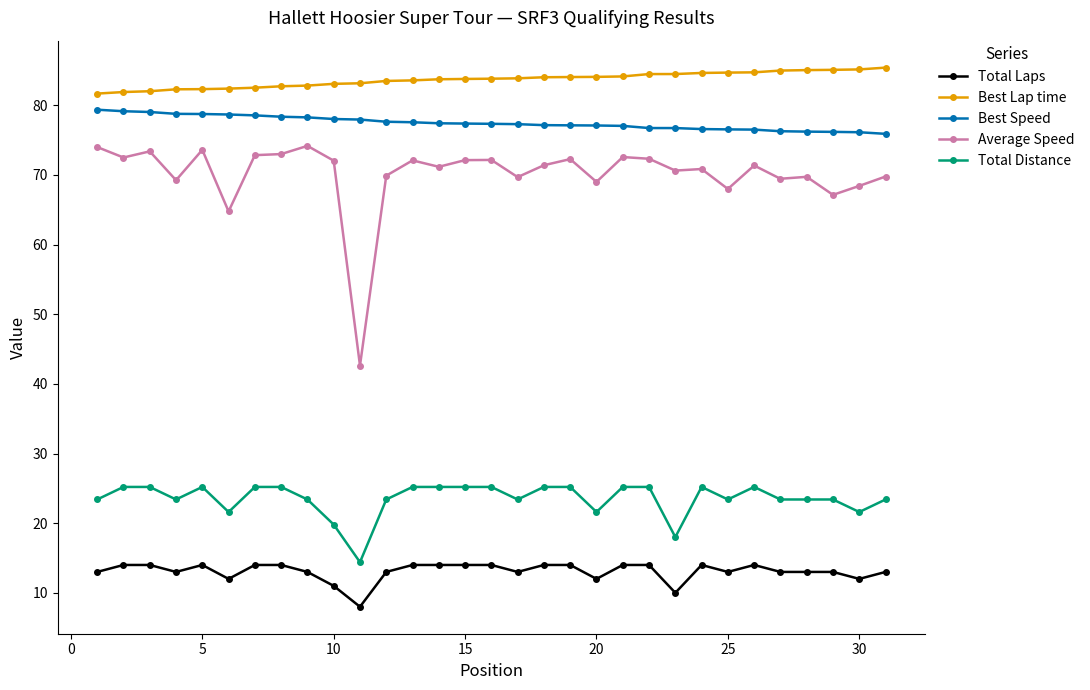

How many categories are shown in the chart?

31